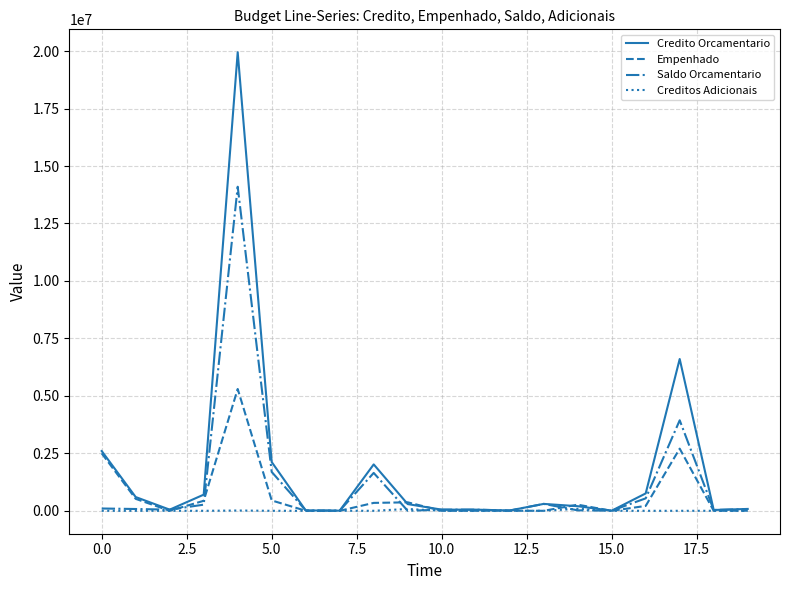

List the series in order of their peak value, highest first.

Credito Orcamentario, Saldo Orcamentario, Empenhado, Creditos Adicionais